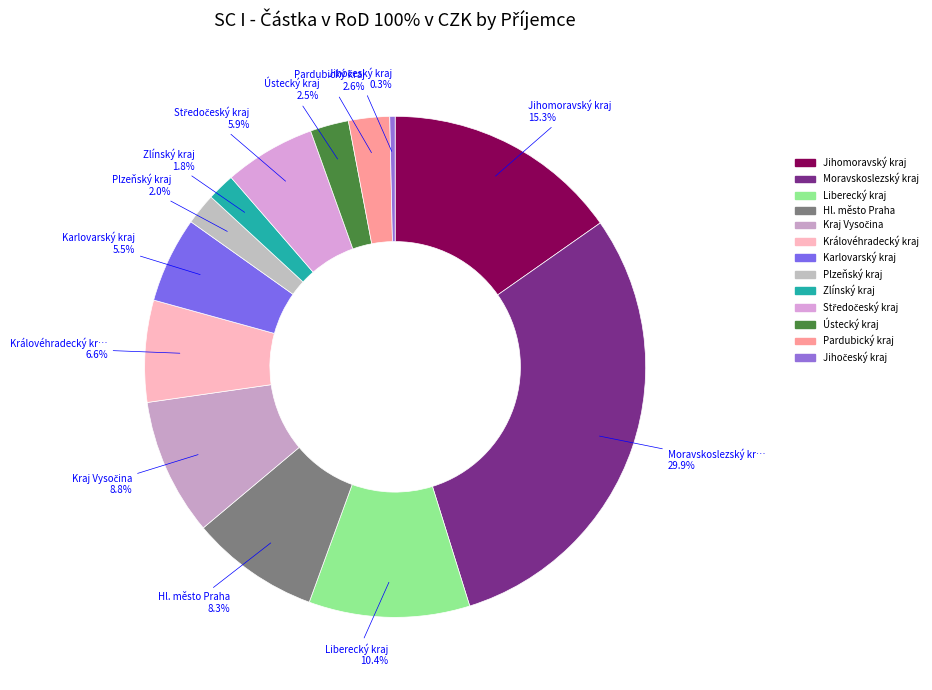

The Středočeský kraj slice represents 6% of the pie. True or false?

True